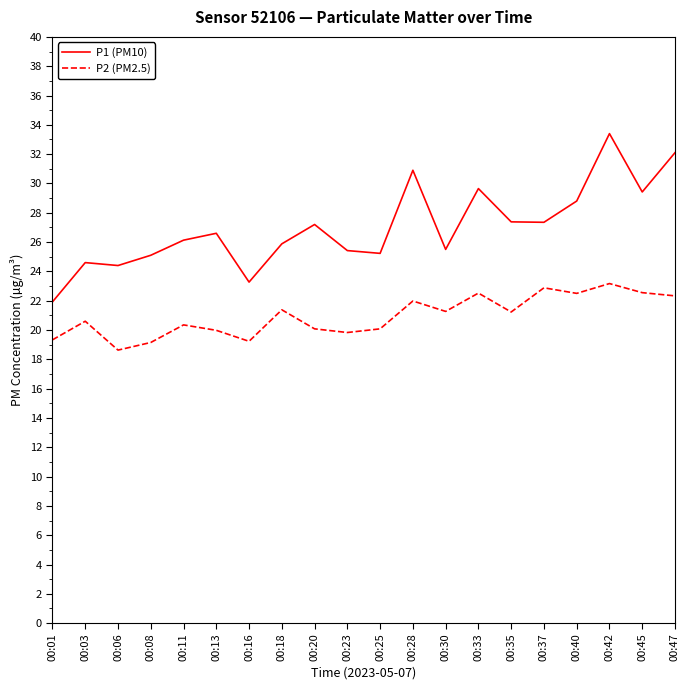

True or false: P1 (PM10) has more than 2 points higher than both neighbors.

True